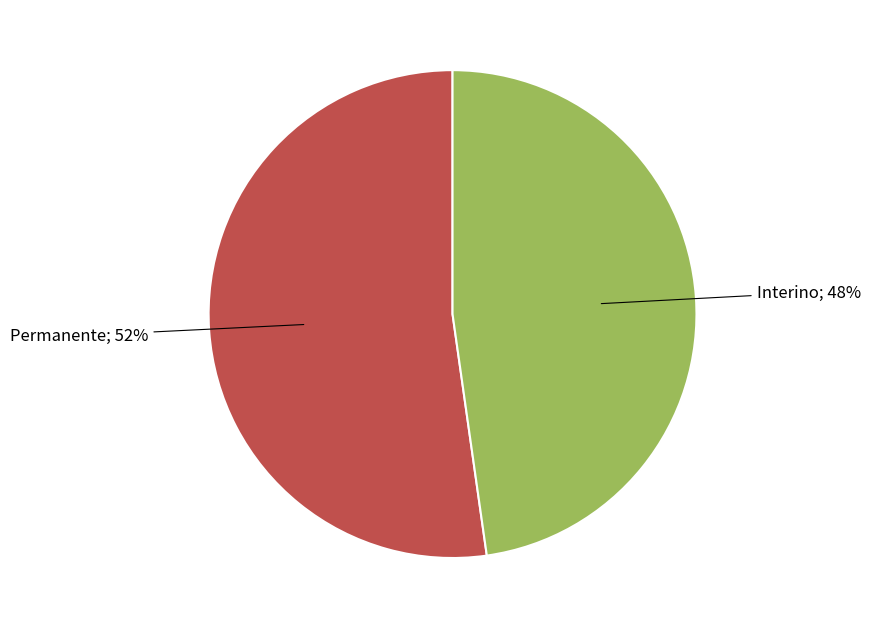

To the nearest percent, what is the difference between the largest and smallest slice percentages?

4%